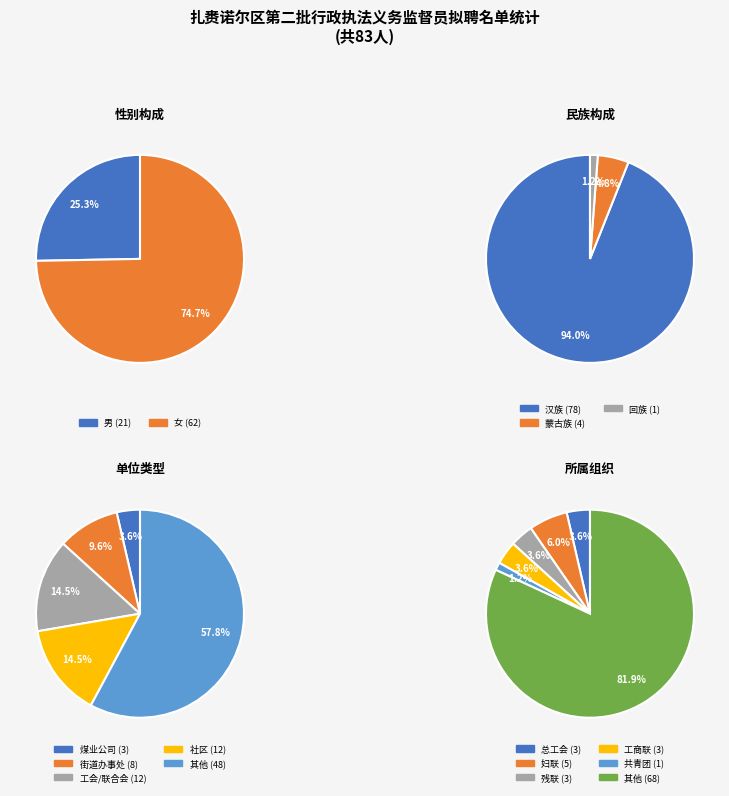

What is the largest slice in the pie chart?

汉族